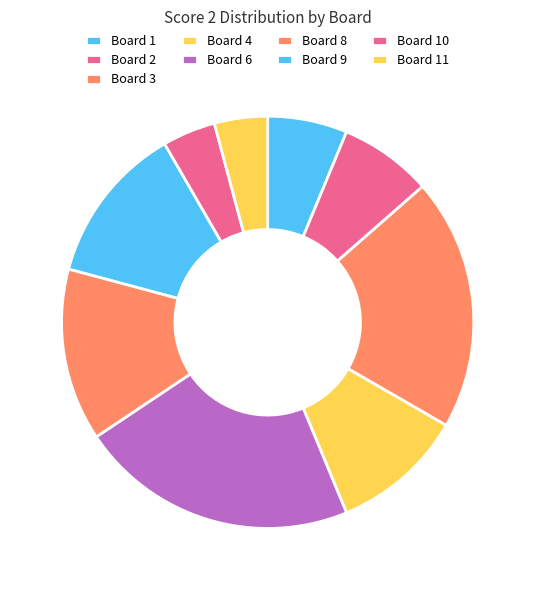

Count the number of slices in the pie.

9